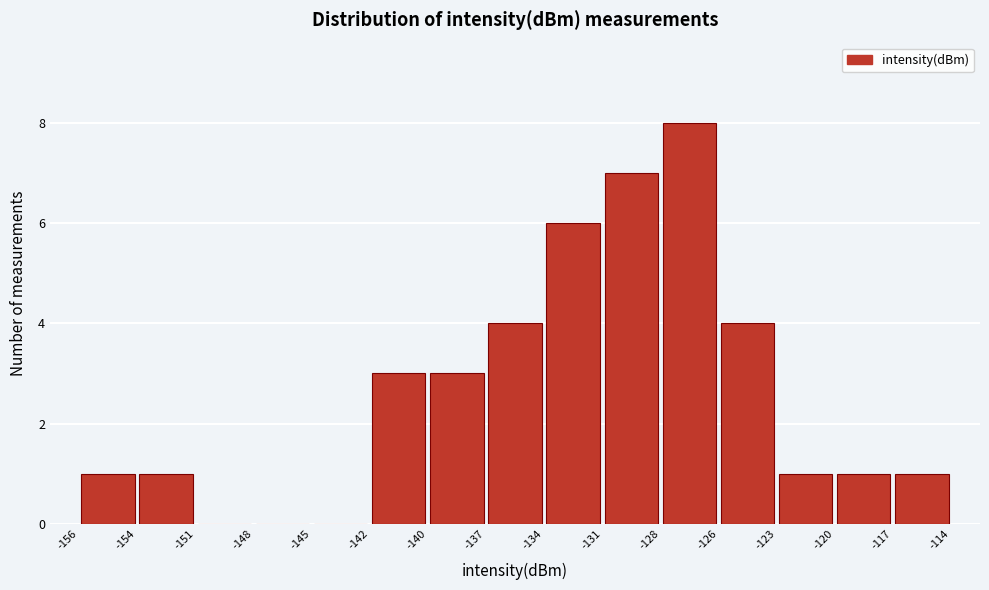

Reading left to right, transcribe this chart: for each bar, give the range it covers on the x-axis and its height. The values are not printed on the chart, so give them approximately, as read against the axis.

-156 to -154: 1
-154 to -151: 1
-151 to -148: 0
-148 to -145: 0
-145 to -142: 0
-142 to -140: 3
-140 to -137: 3
-137 to -134: 4
-134 to -131: 6
-131 to -128: 7
-128 to -126: 8
-126 to -123: 4
-123 to -120: 1
-120 to -117: 1
-117 to -114: 1